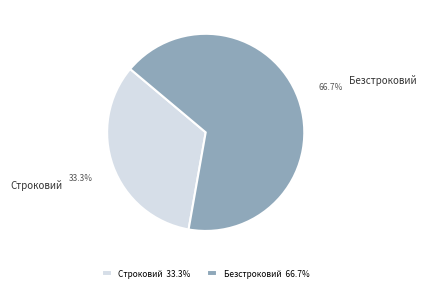

Is the sum of Безстроковий and Строковий greater than half?

Yes